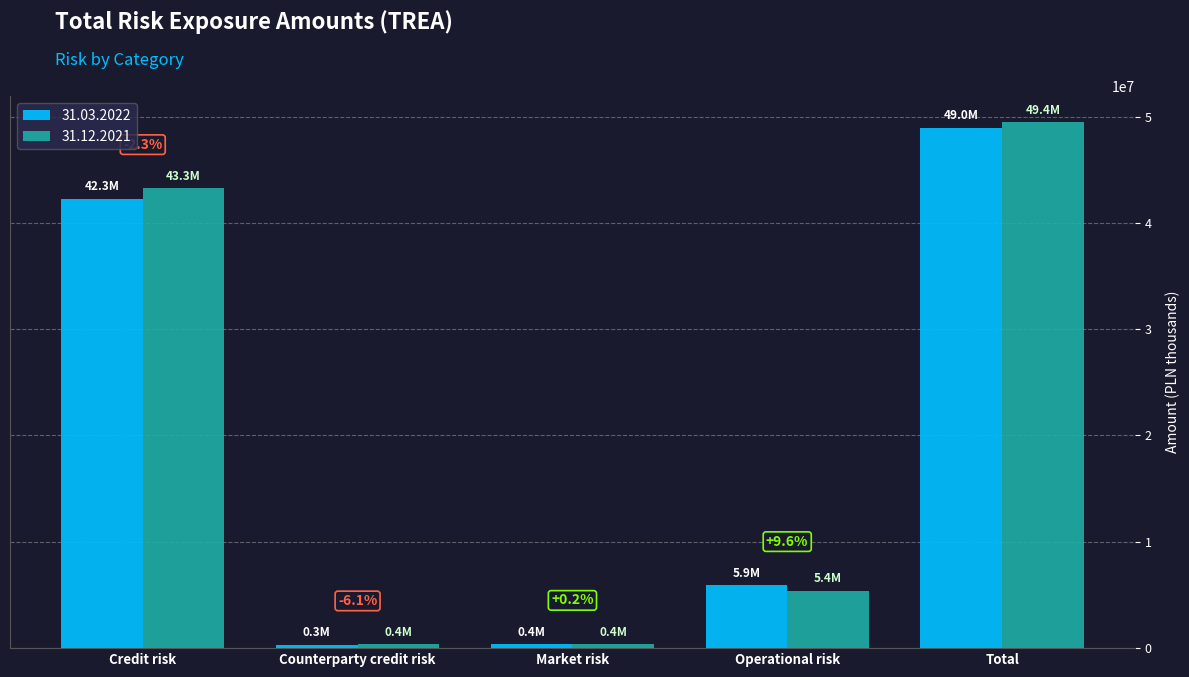

Is the value of 31.12.2021 at Market risk greater than the value of 31.03.2022 at Credit risk?

No